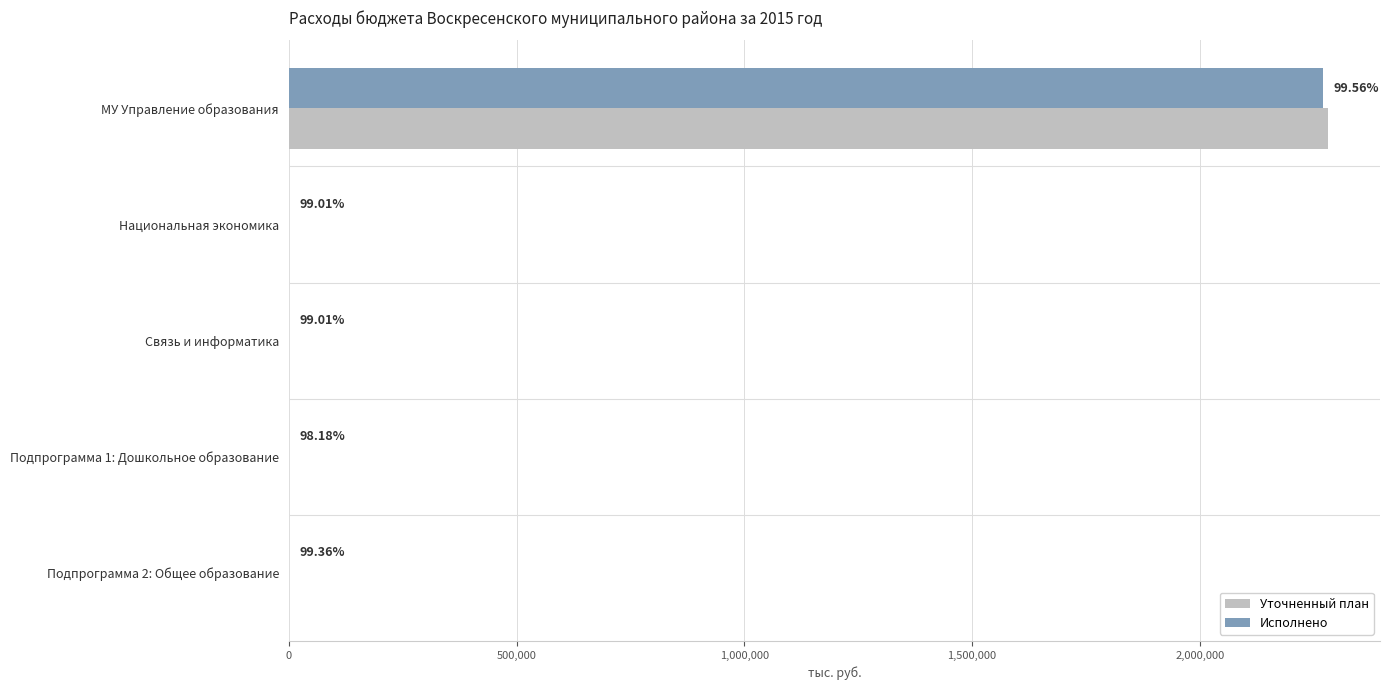

What is the highest value of the Исполнено series?

2271211.1